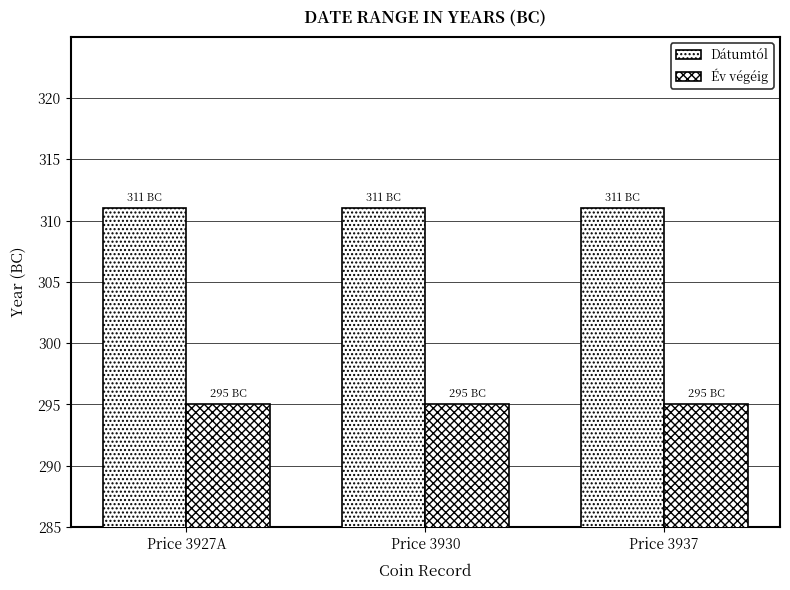

The Év végéig series shows 460 at Price 3930. True or false?

False